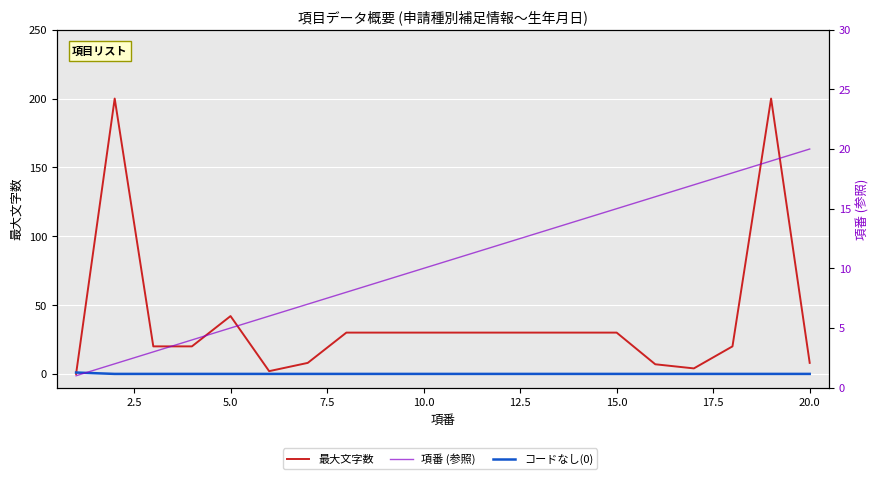

How many data points in 項番 (参照) are less than 11?

10